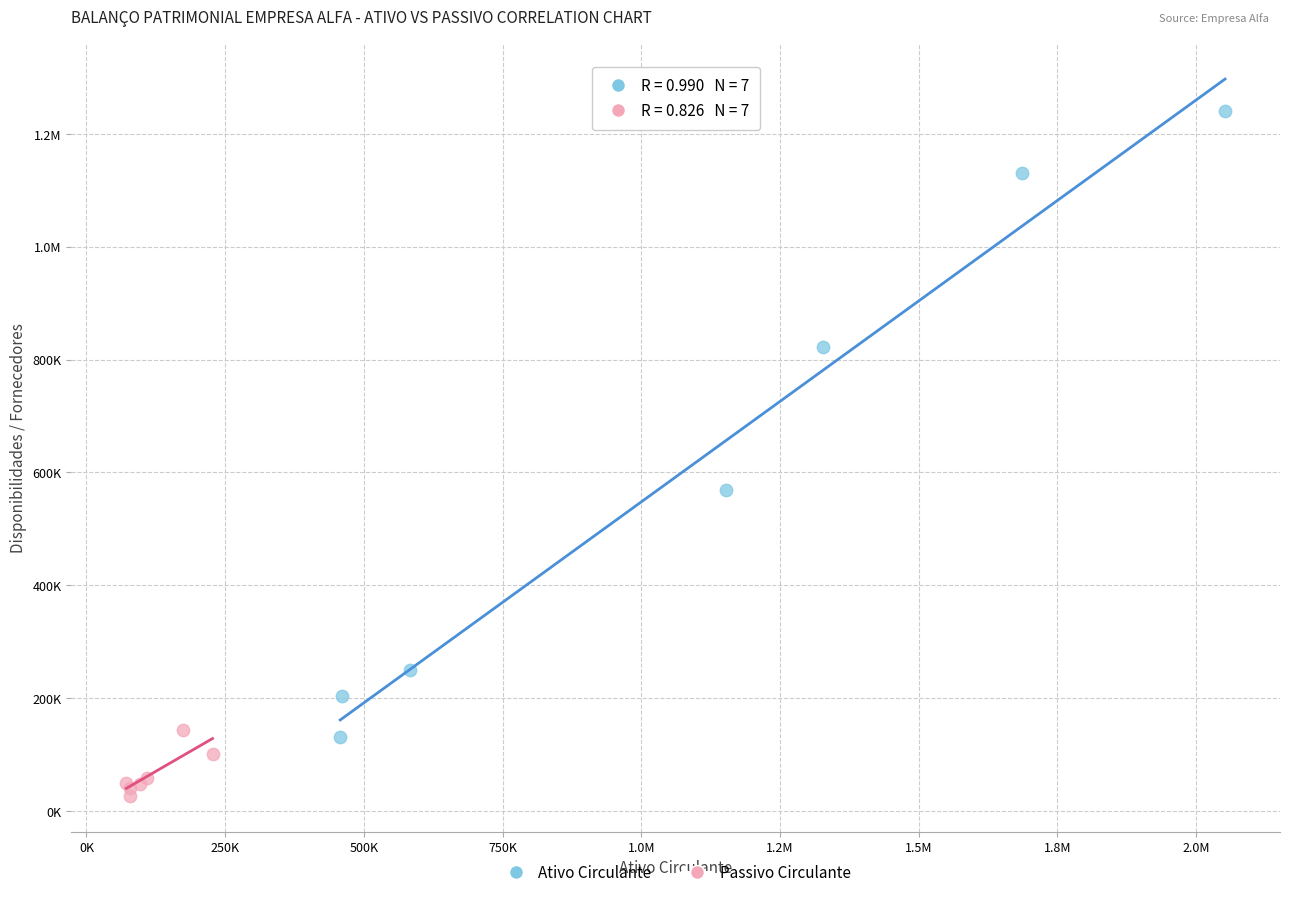

What are all the series names shown in the legend?

Ativo Circulante, Passivo Circulante